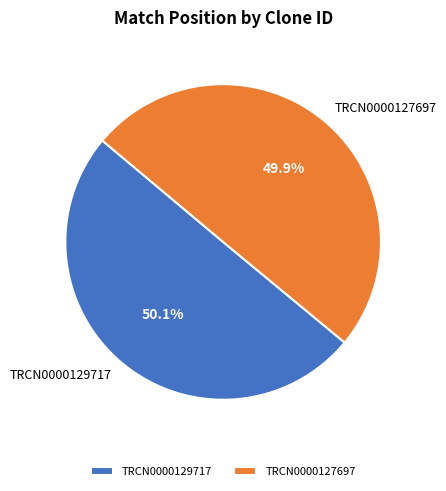

Is there any slice that represents more than half of the pie?

Yes